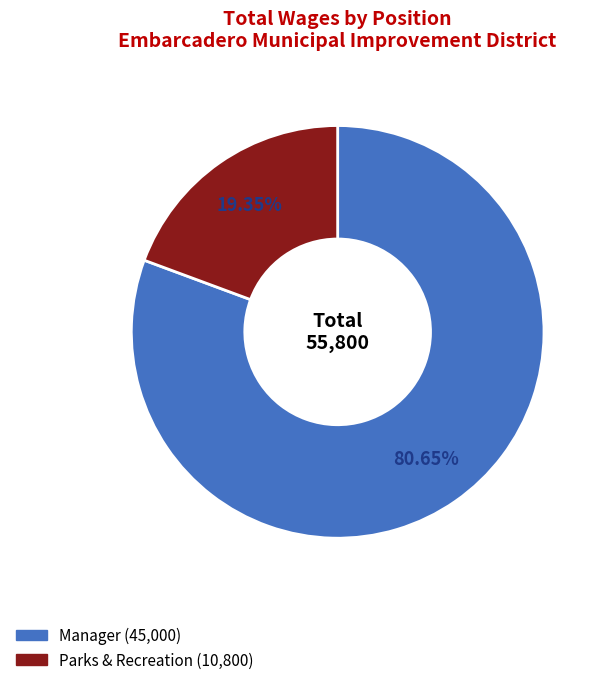

To the nearest percent, what is the average slice percentage?

50%